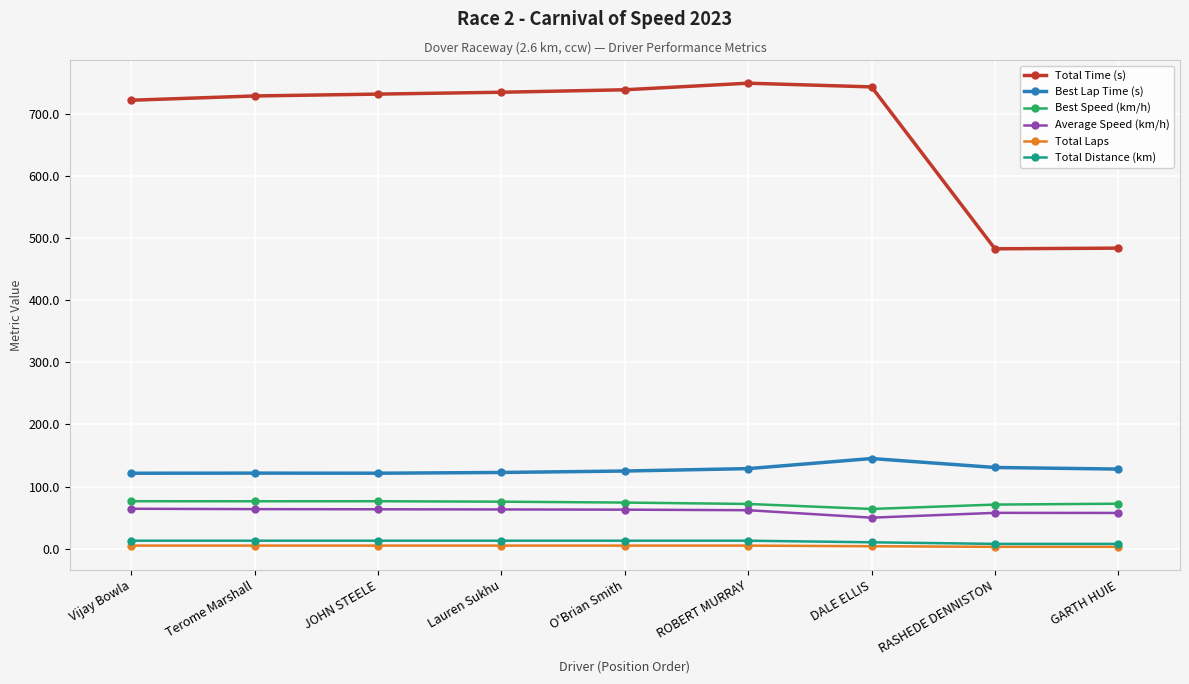

The value of Average Speed (km/h) at Terome Marshall is 92.7. True or false?

False